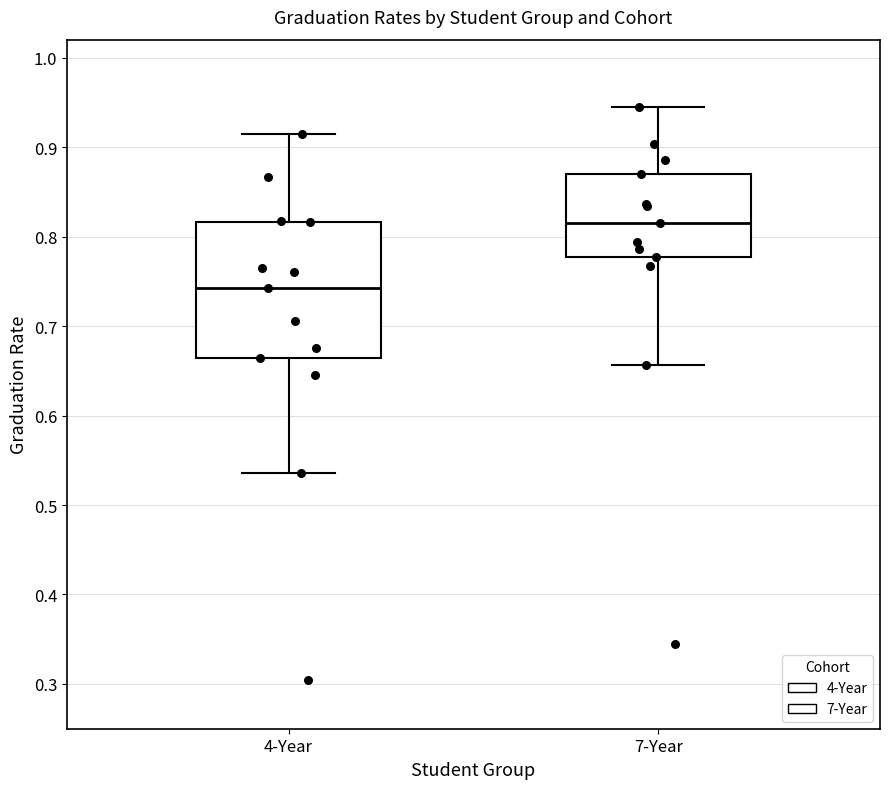

Reading left to right, transcribe this box plot: for each box, give where its median line is, the range the box spans, and where its two whiskers end, as read against the y-axis. The values are not printed on the chart, so give them approximately, as read against the axis.

4-Year: median 0.74, box 0.66 to 0.82, whiskers 0.54 to 0.92
7-Year: median 0.82, box 0.78 to 0.87, whiskers 0.66 to 0.95